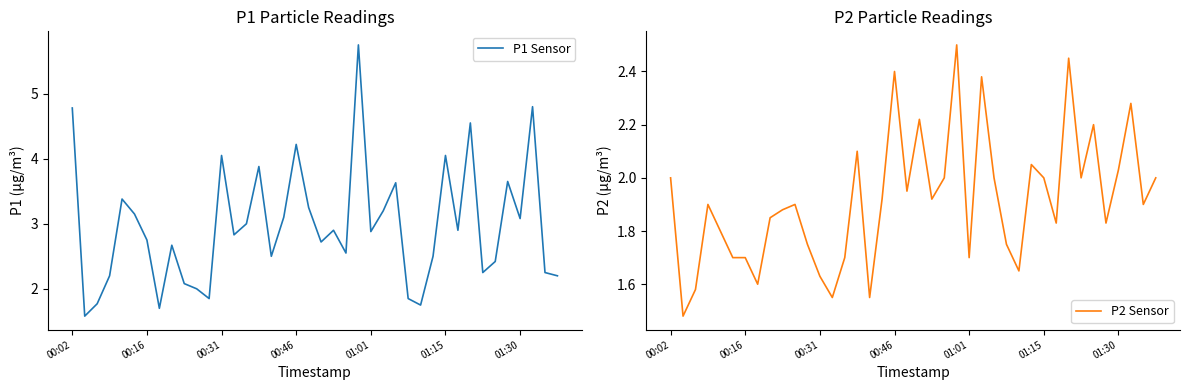

At 15, list the series in order from smallest to largest.

P2 Sensor, P1 Sensor